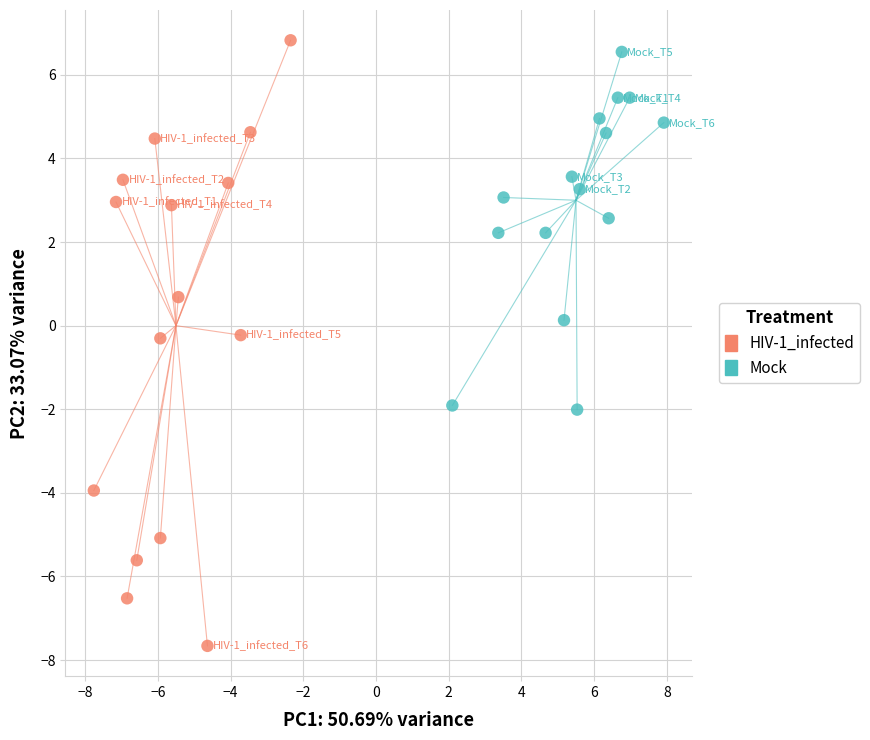

Which series reaches the maximum Y coordinate?

HIV-1_infected